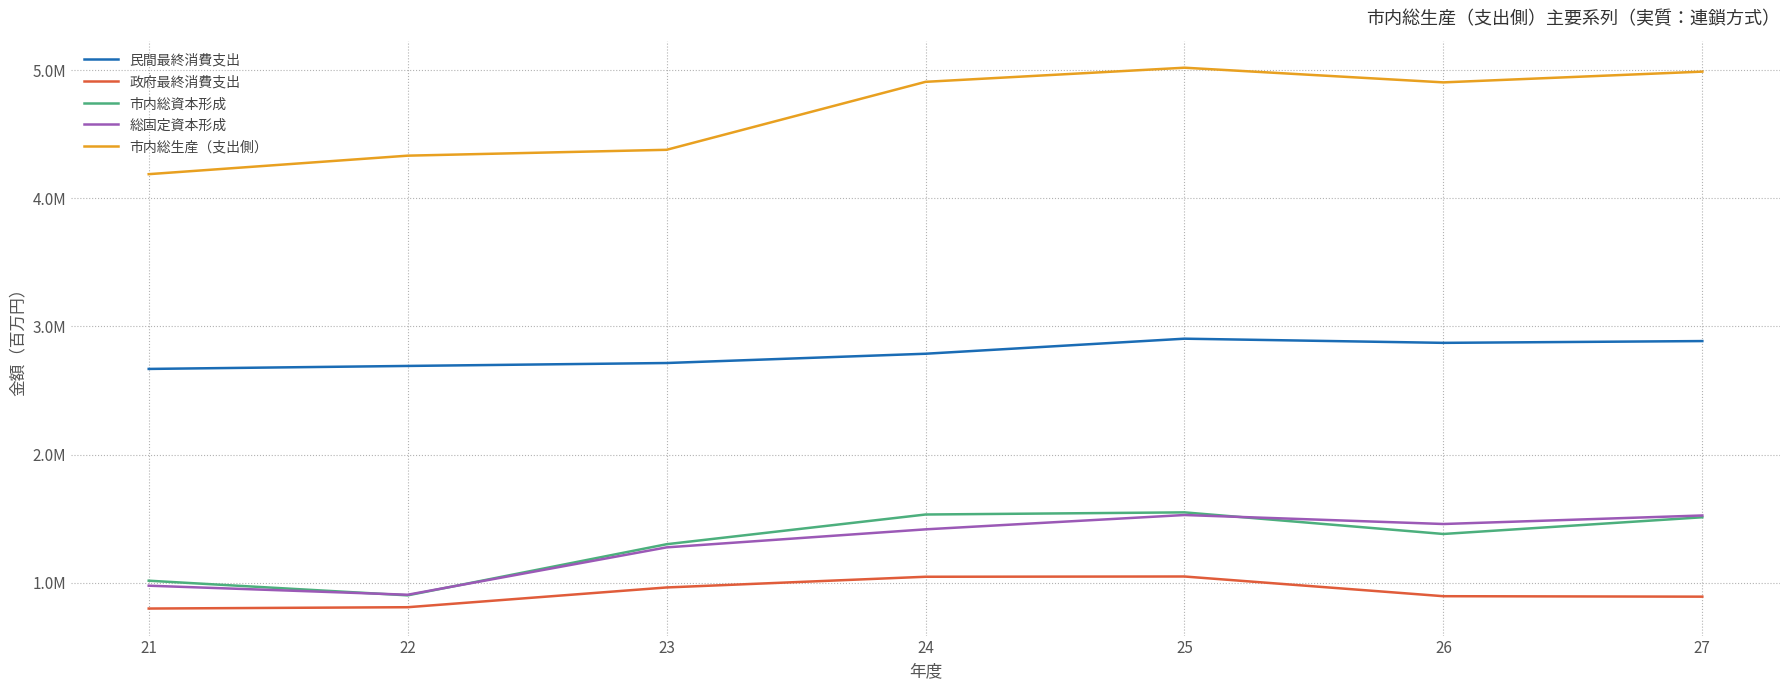

What are all the series names shown in the legend?

民間最終消費支出, 政府最終消費支出, 市内総資本形成, 総固定資本形成, 市内総生産（支出側）